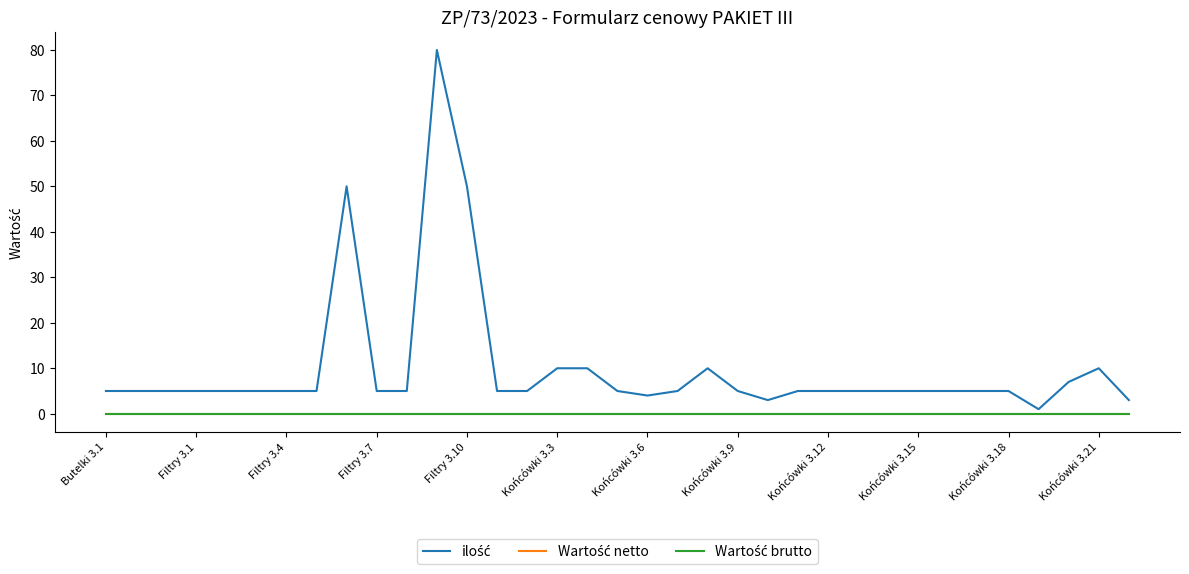

Is this an area chart (filled region under the line)?

No